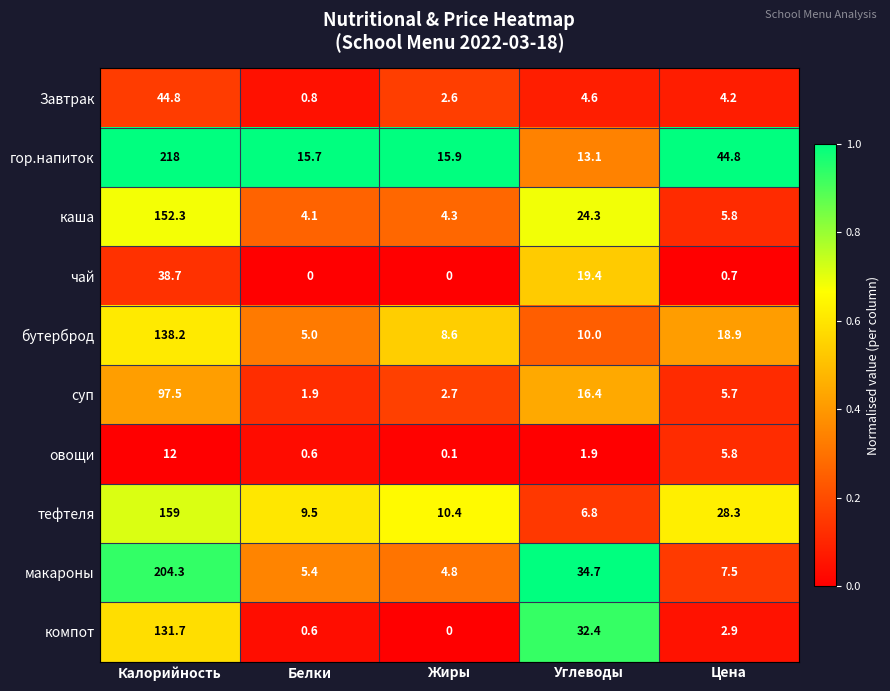

List the series in order of their peak value, lowest first.

овощи, чай, Завтрак, суп, компот, бутерброд, каша, тефтеля, макароны, гор.напиток